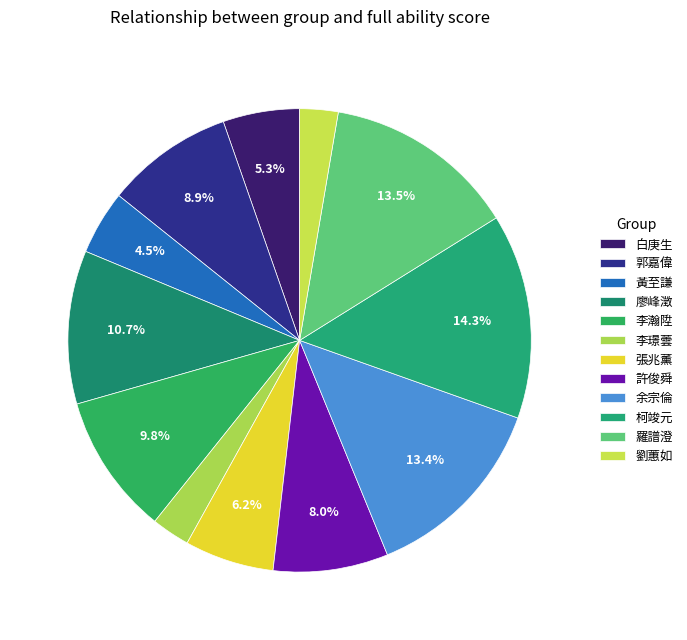

What percentage is the 余宗倫 slice, to the nearest percent?

13%